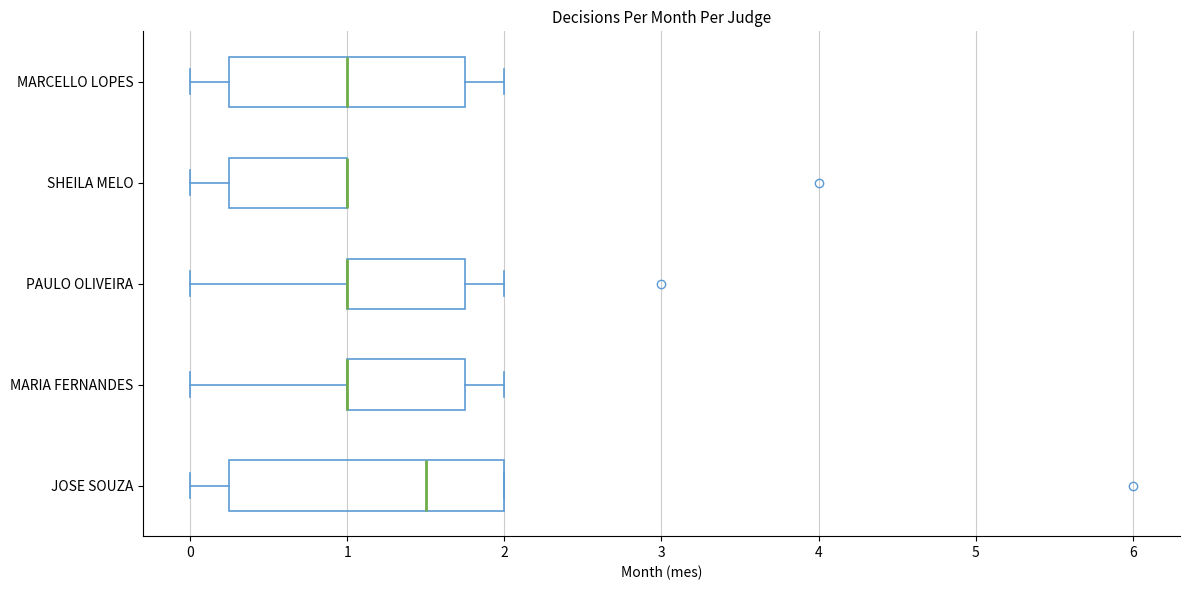

Which box is the widest, from its left edge to its right edge?

JOSE SOUZA